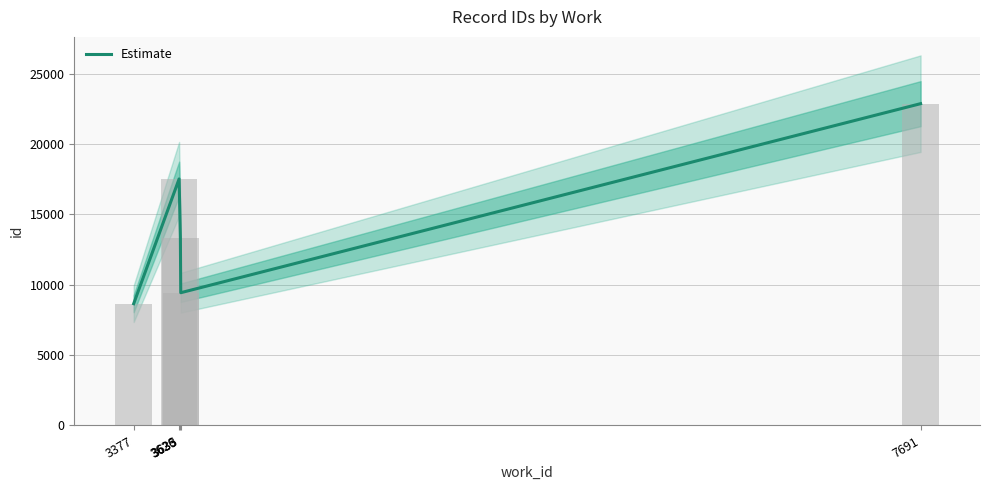

What is the minimum value shown in the chart?

8654.0